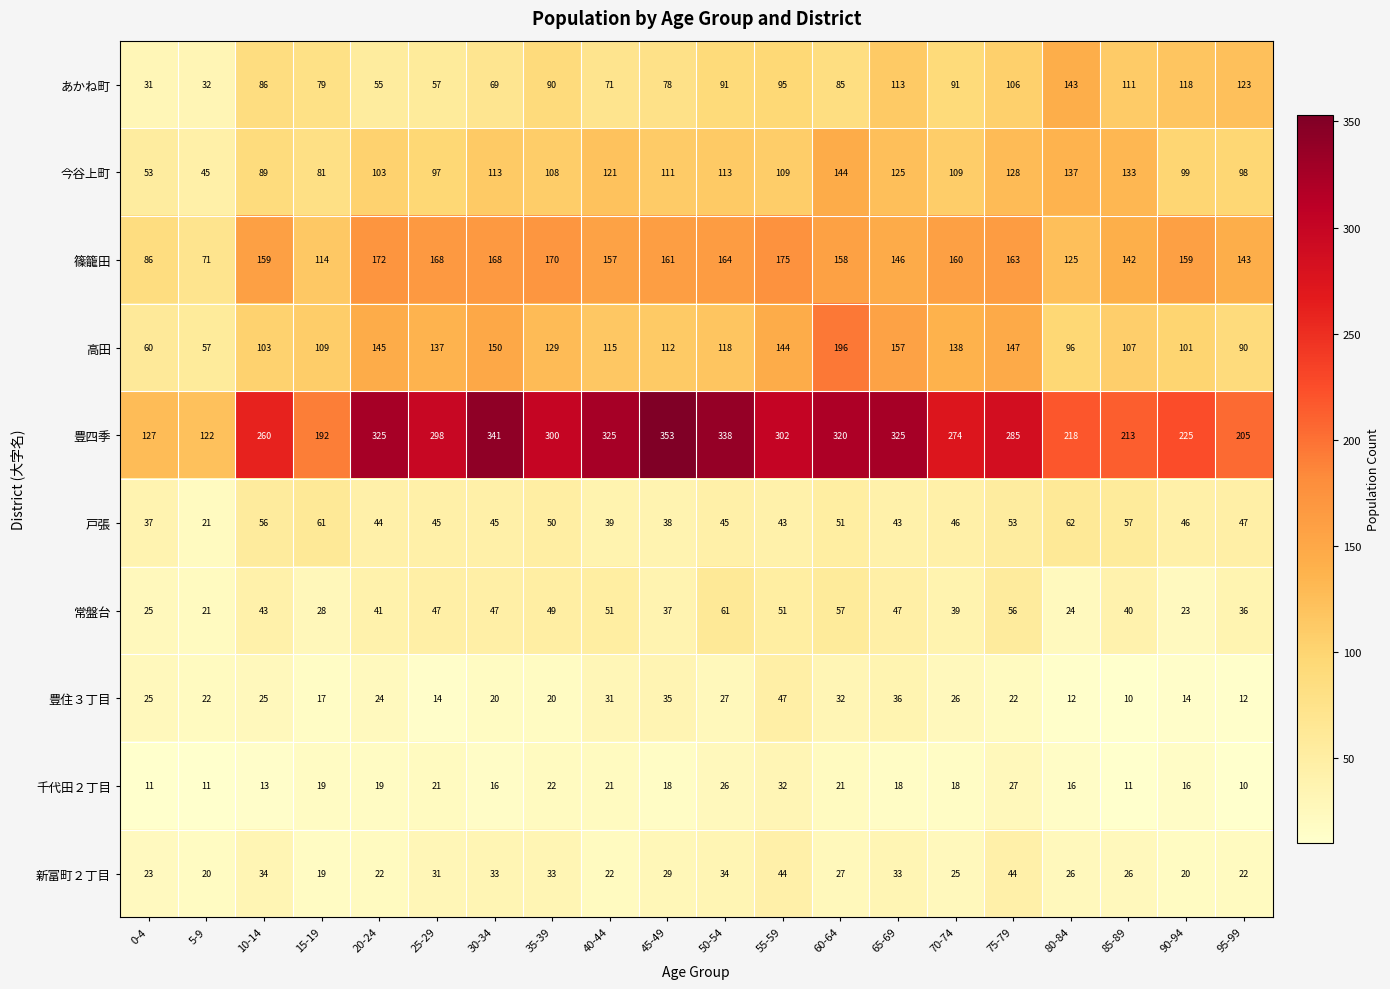

What is the sum of the 豊四季 values at 40-44 and 5-9?

447